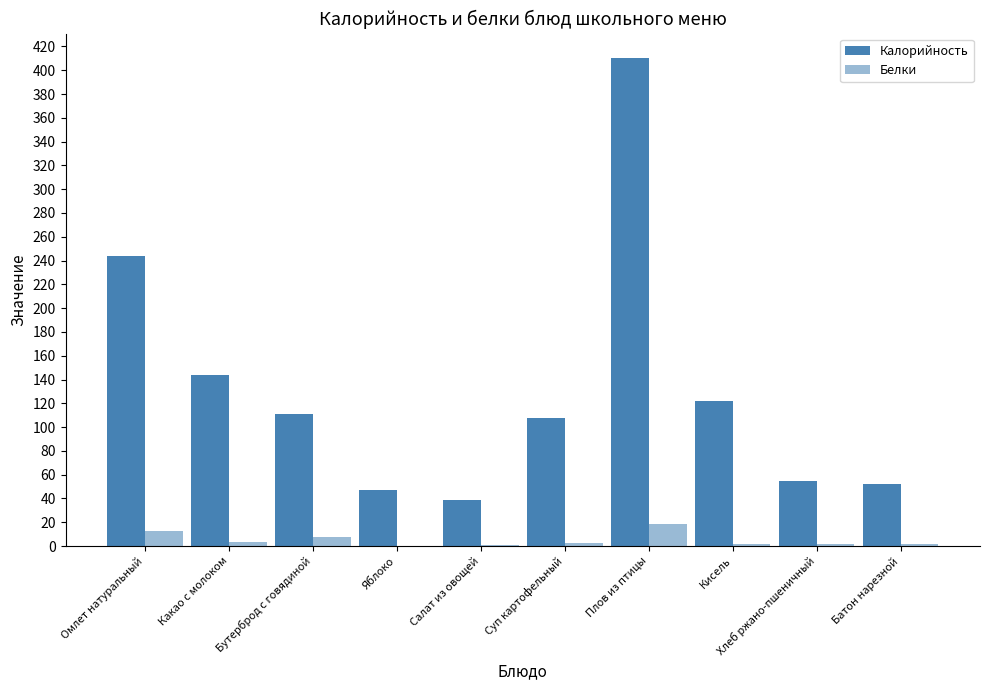

How many categories are shown in the chart?

10